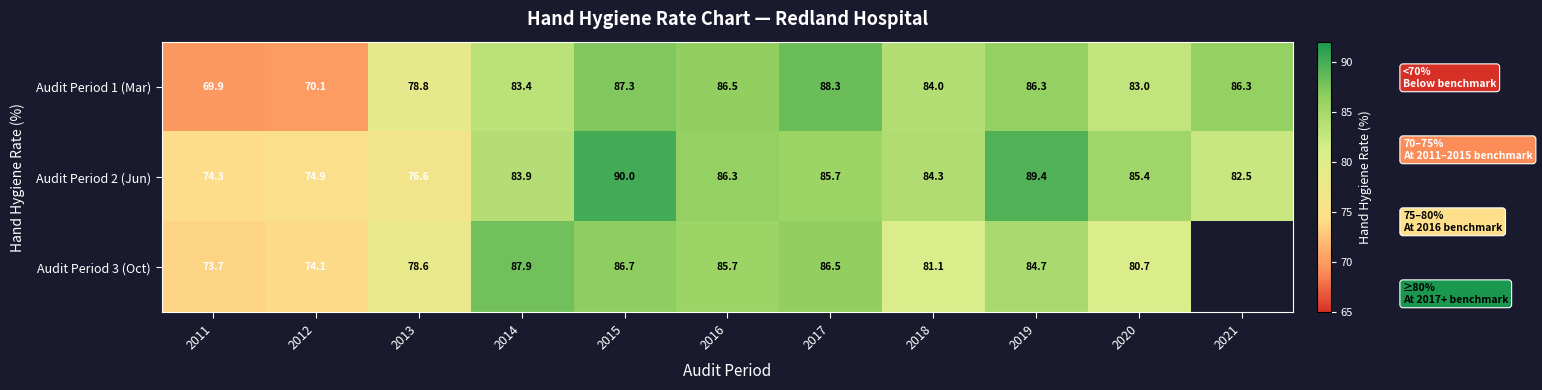

What is the average value of the Audit Period 1 (Mar) series?

82.2